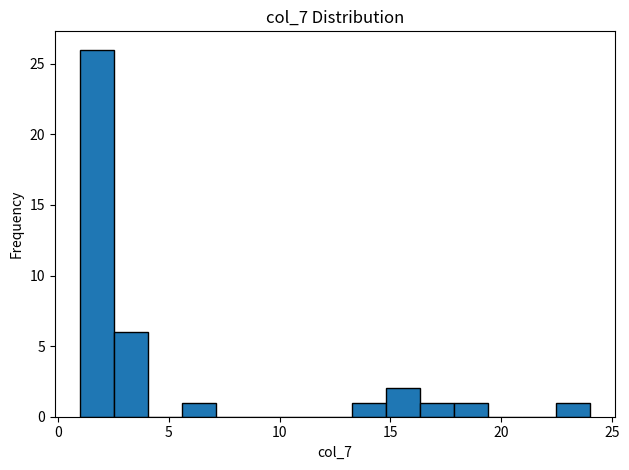

Read against the x-axis, roughly where is the centre of the tallest bar?

2.0